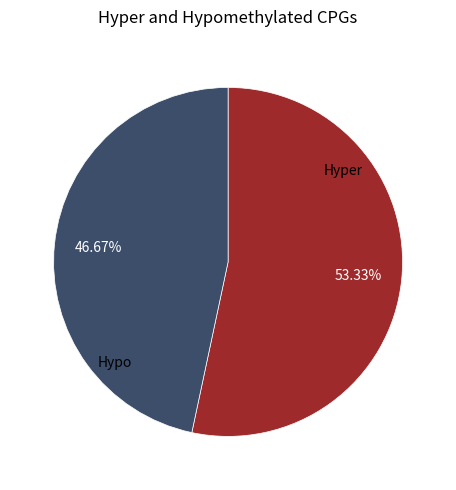

To the nearest percent, what is the difference between the largest and smallest slice percentages?

7%